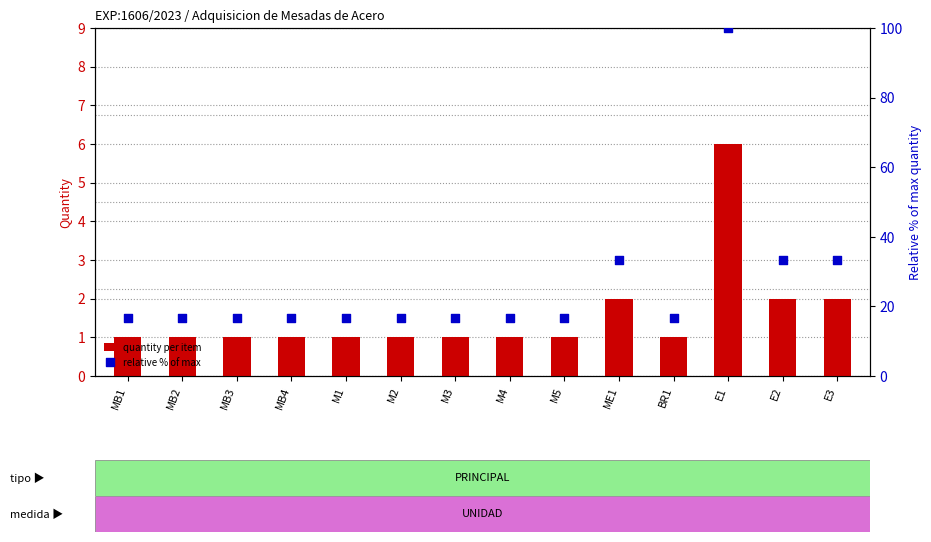

Which series has the widest spread of Y values?

relative % of max